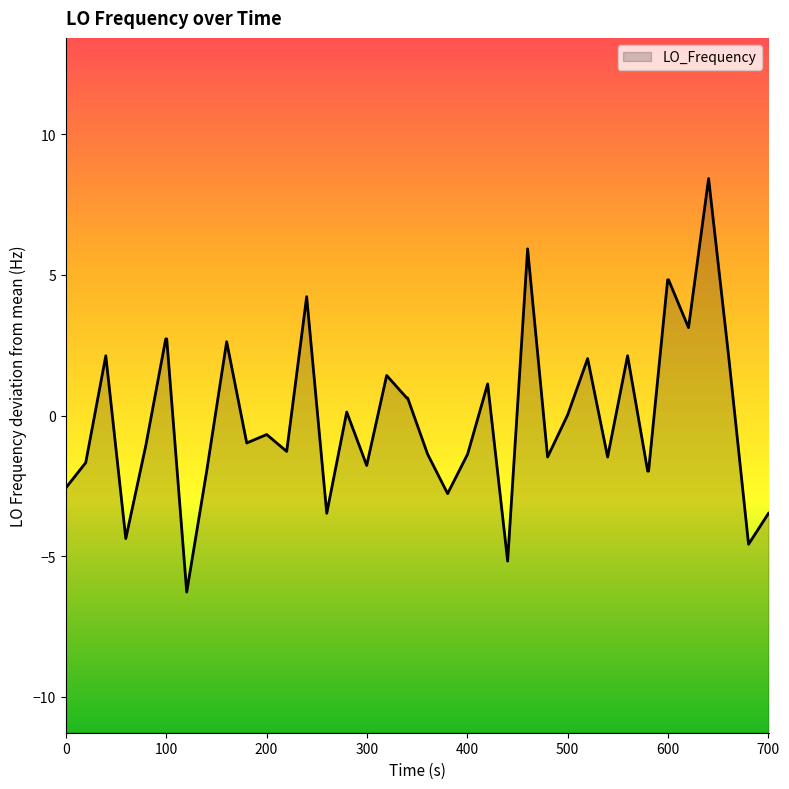

How many interior local valleys (lower than both neighbors) does the data have?

12